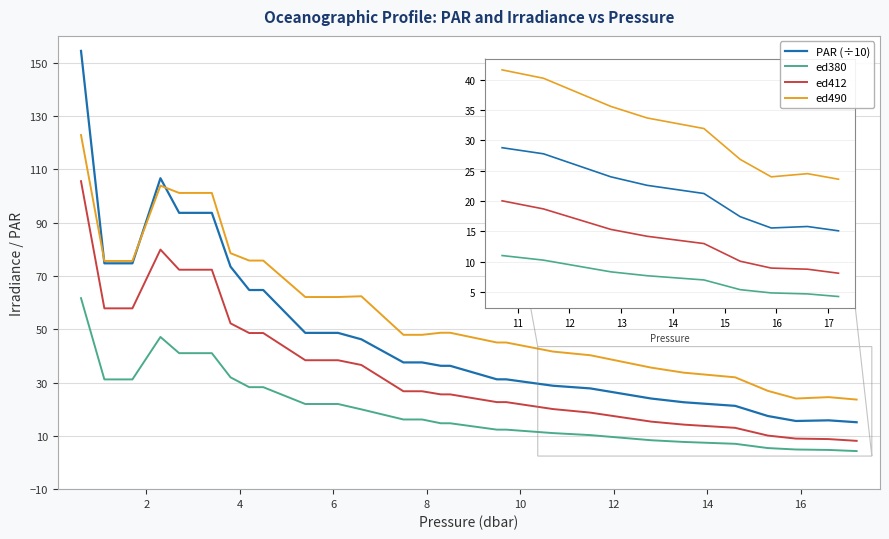

Which series has the largest total across all categories?

ed490